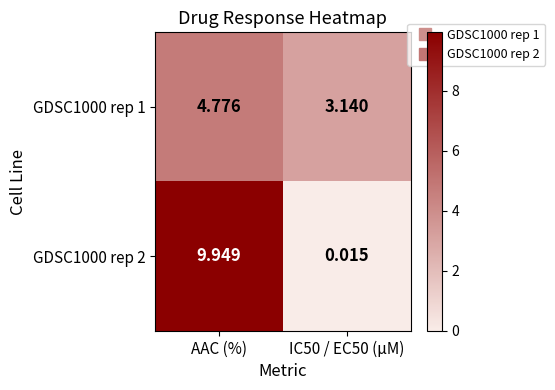

Which series changed the most between AAC (%) and IC50 / EC50 (µM)?

GDSC1000 rep 2